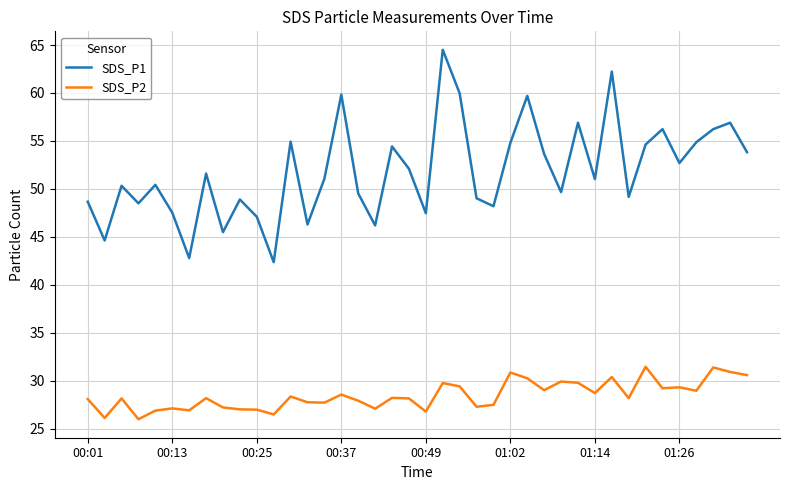

What is the maximum value for SDS_P1?

64.5